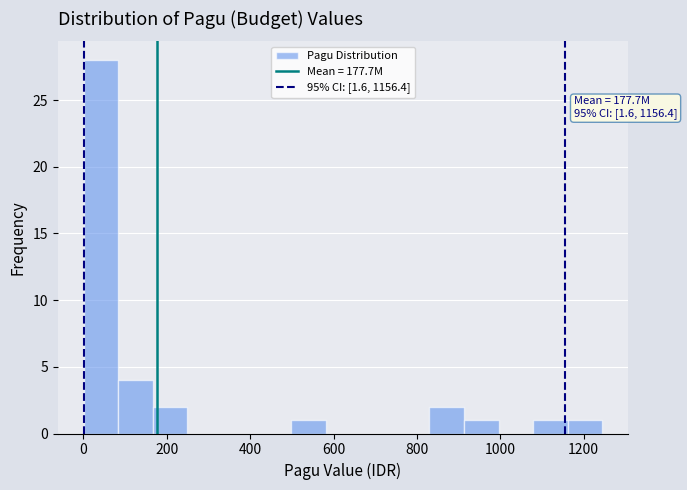

Over which range of the x-axis is the bar tallest?

0 to 80